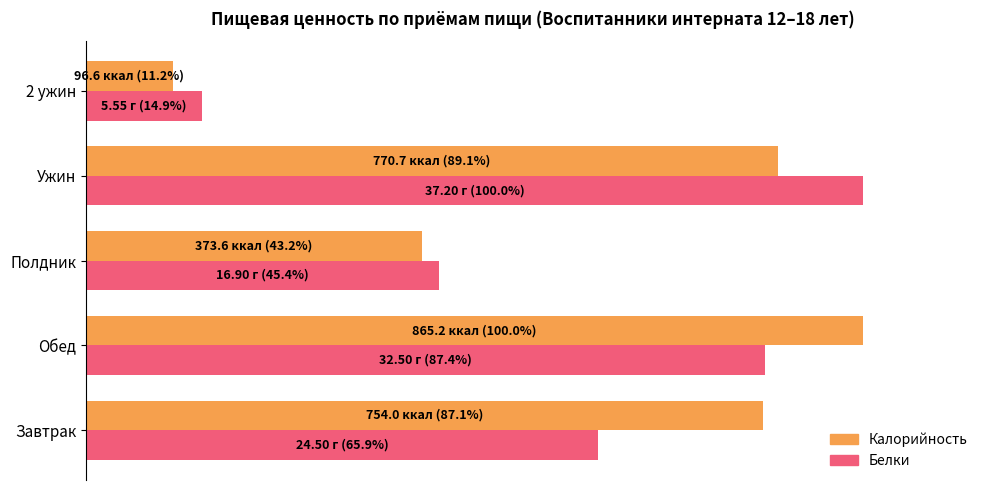

What are all the series names shown in the legend?

Калорийность, Белки